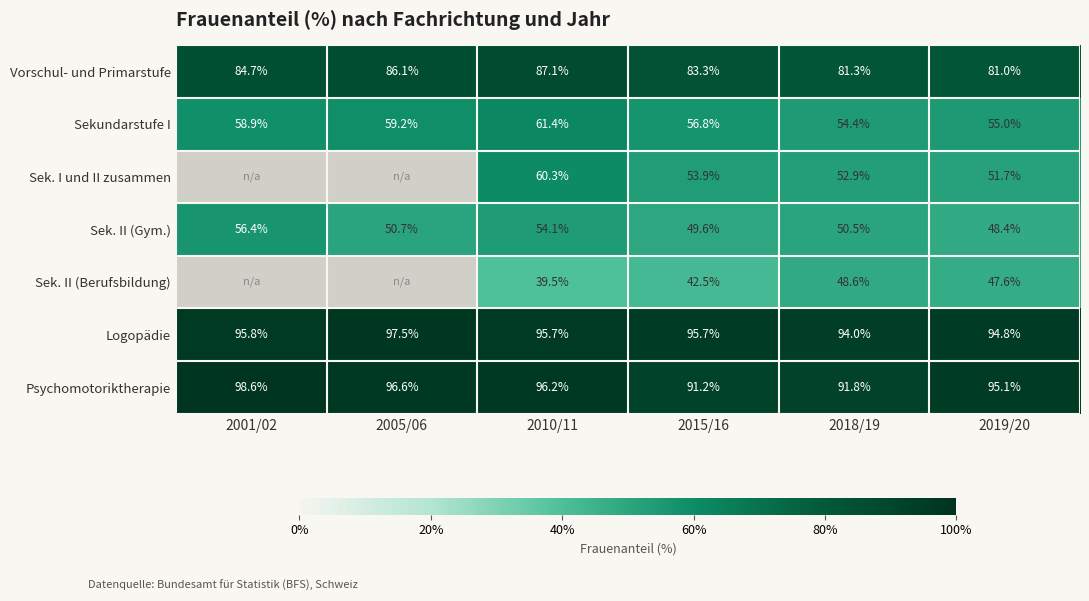

What is the spread (max minus min) of values at 2001/02?

42.2